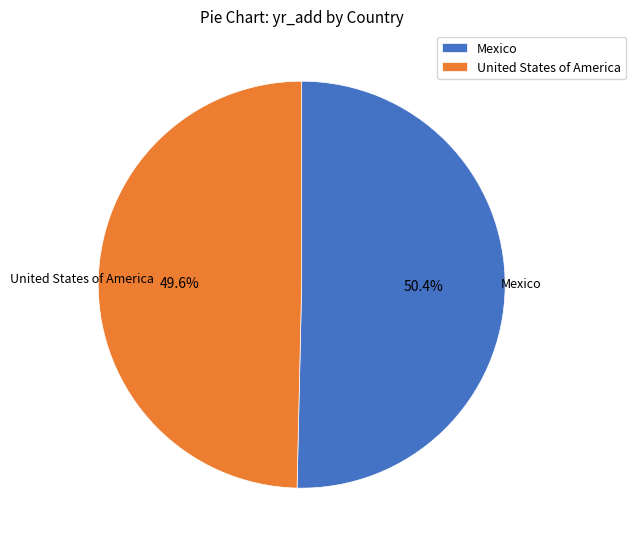

To the nearest percent, what is the average slice percentage?

50%